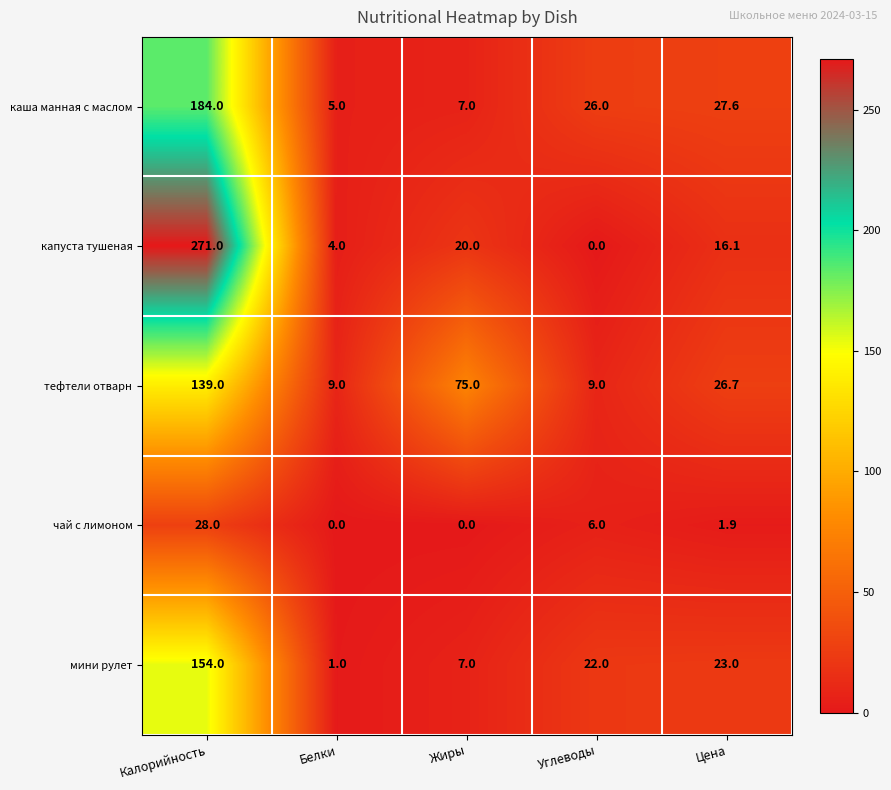

What is the maximum value for каша манная с маслом?

184.0